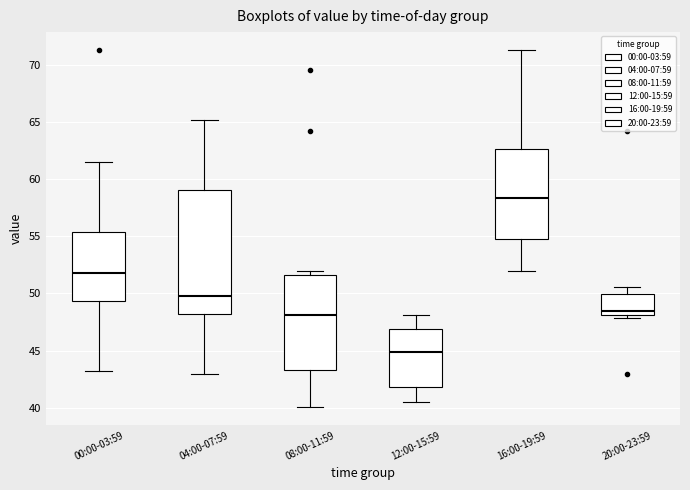

Reading left to right, read every box against the y-axis: the position of its median line, the range the box covers, and the ends of its whiskers. The values are not printed on the chart, so give them approximately, as read against the axis.

00:00-03:59: median 52.0, box 49.5 to 55.5, whiskers 43.0 to 61.5
04:00-07:59: median 50.0, box 48.0 to 59.0, whiskers 43.0 to 65.0
08:00-11:59: median 48.0, box 43.5 to 51.5, whiskers 40.0 to 52.0
12:00-15:59: median 45.0, box 42.0 to 47.0, whiskers 40.5 to 48.0
16:00-19:59: median 58.5, box 54.5 to 62.5, whiskers 52.0 to 71.5
20:00-23:59: median 48.5, box 48.0 to 50.0, whiskers 48.0 (just below the box's lower edge) to 50.5